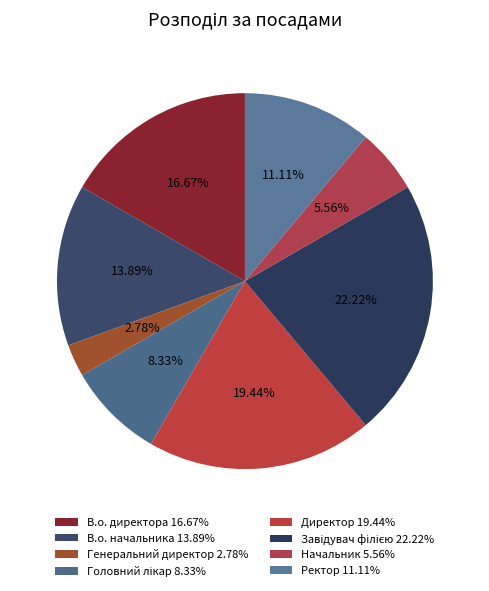

How many slices are in this pie chart?

8